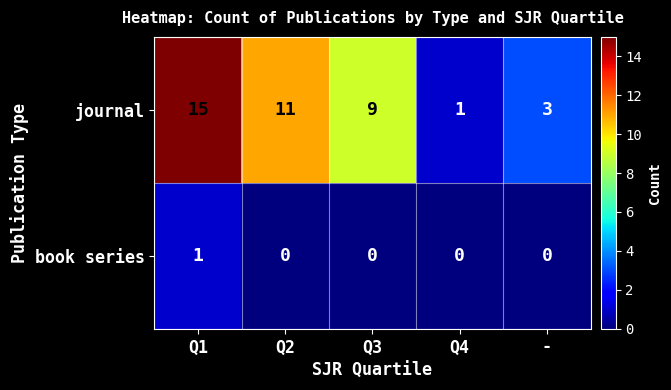

What is the sum of all journal values?

39